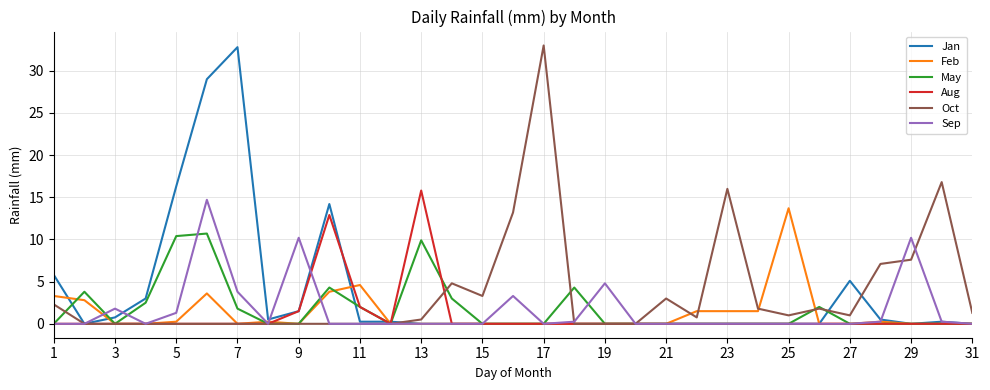

What is the maximum value for Oct?

33.0